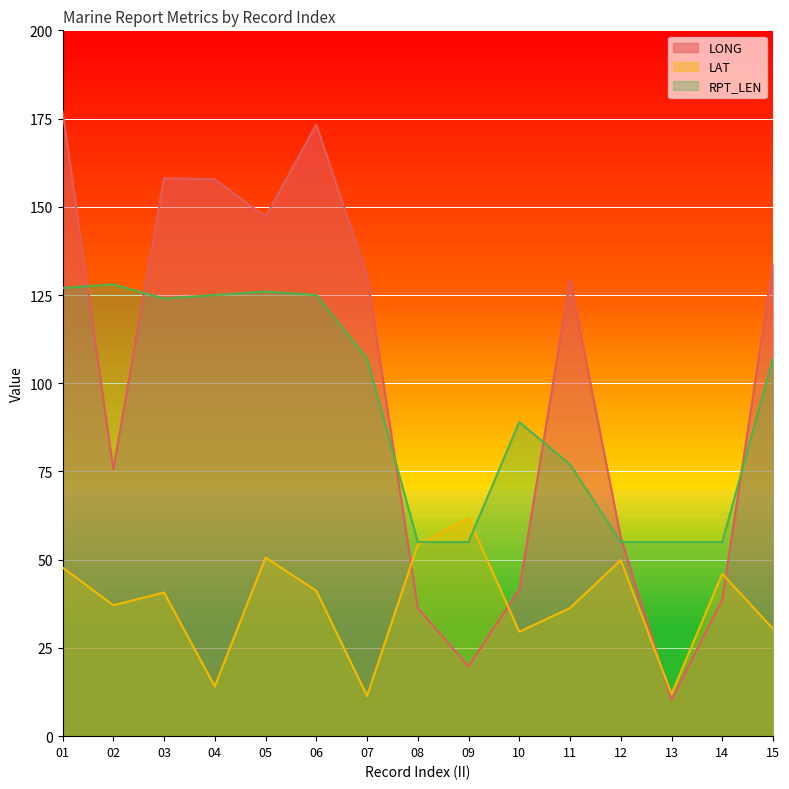

At which category is the sum across all series the highest?

01